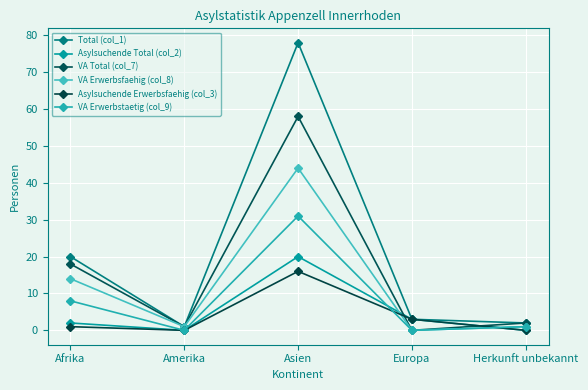

What is the spread (max minus min) of values at Asien?

62